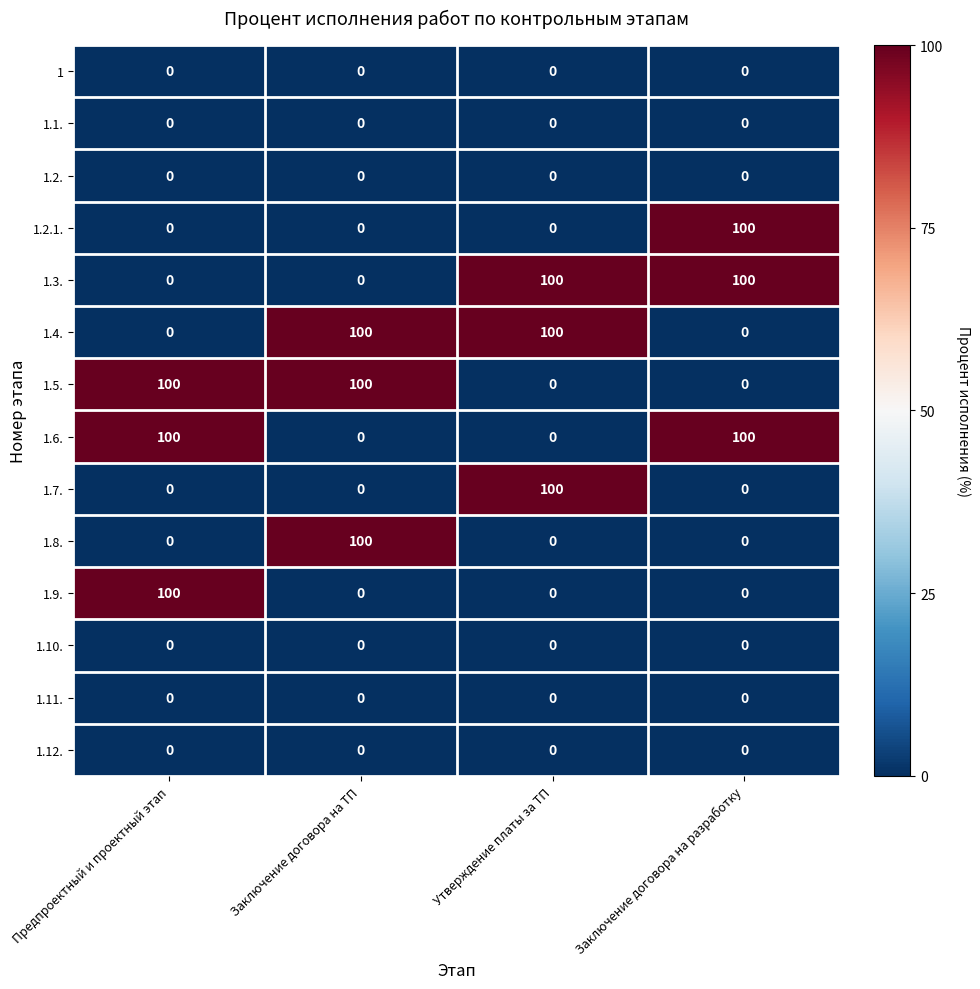

How many distinct data groups are displayed?

14